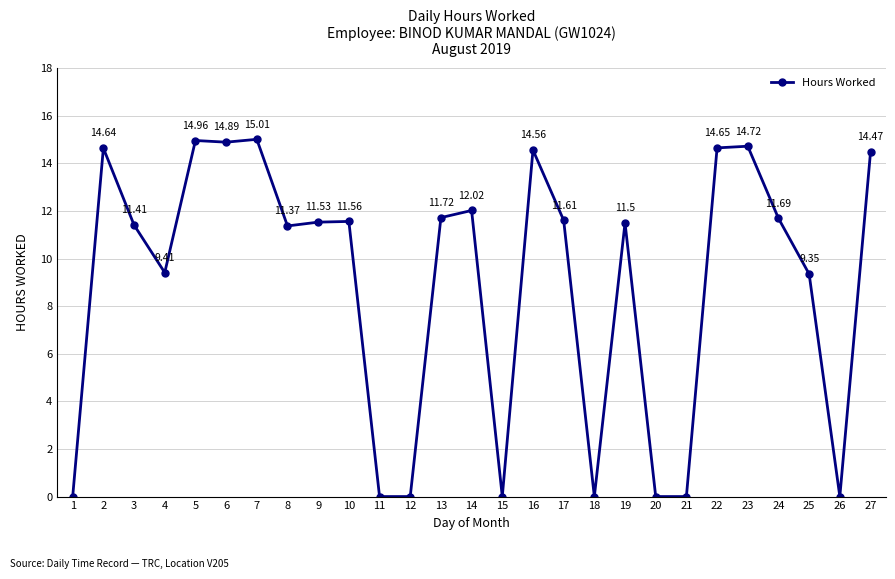

What is the difference between the maximum and minimum values?

15.0